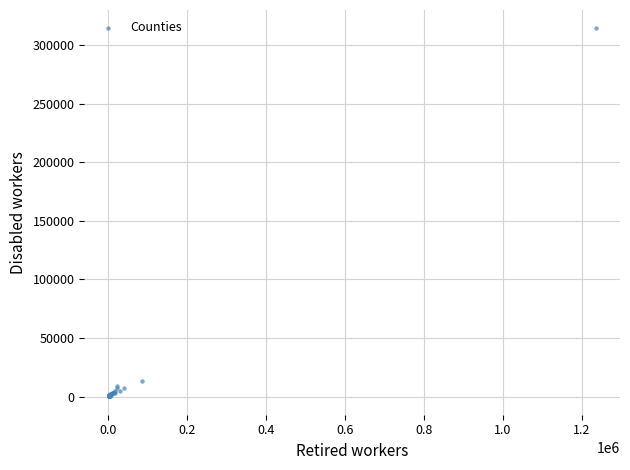

What Y value in the scatter plot is closest to 157223?

13085